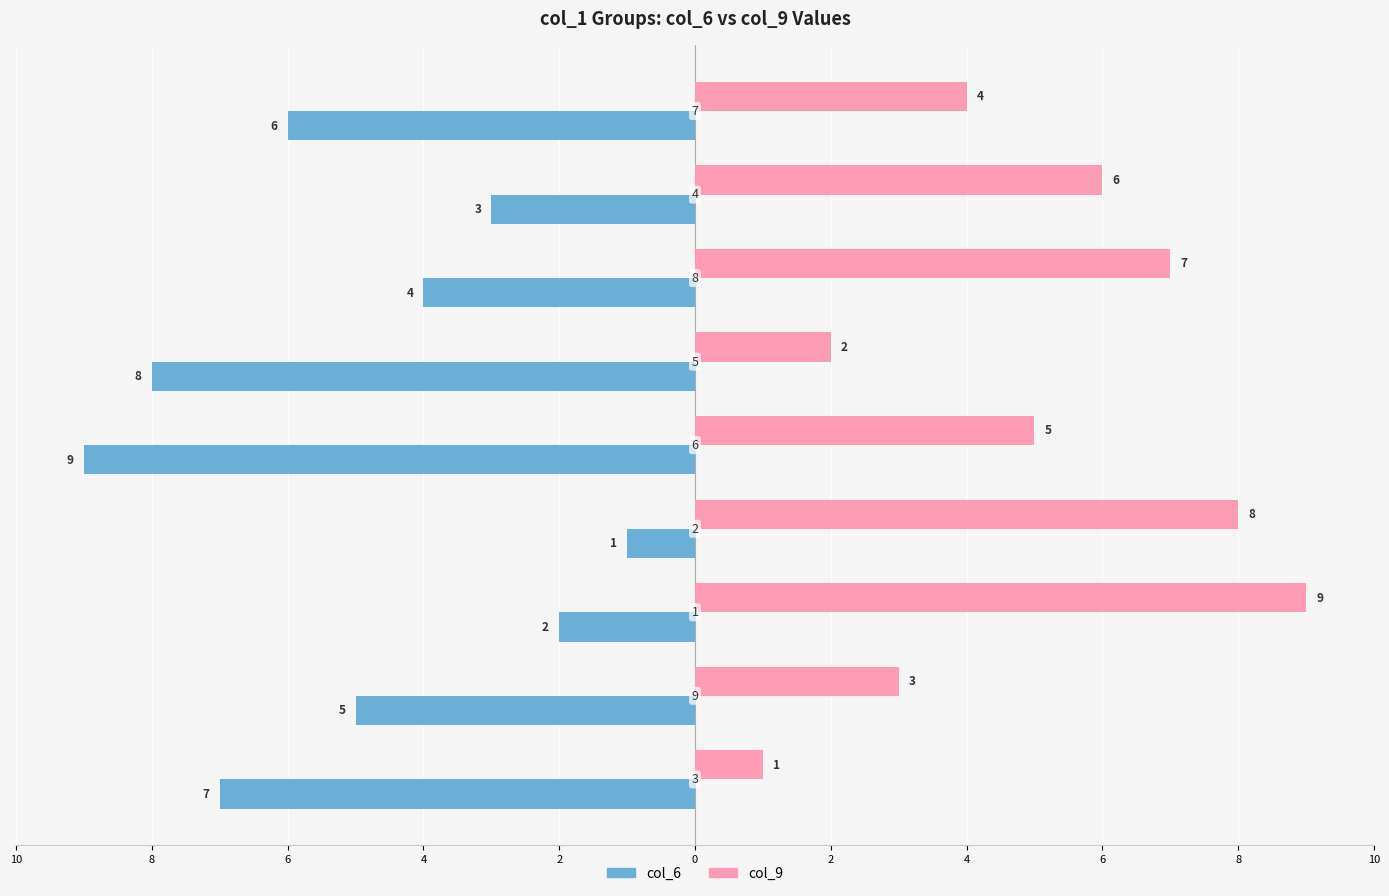

What are all the series names shown in the legend?

col_6, col_9